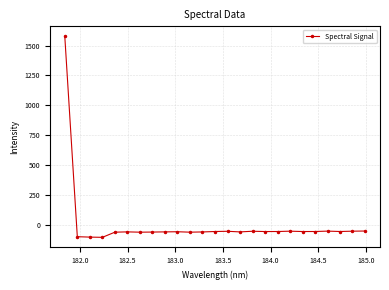

What is the average value?

4.0